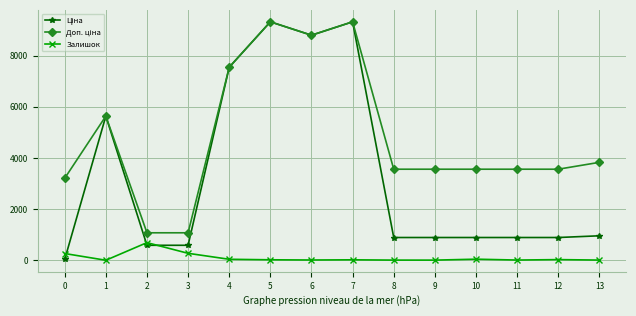

At which category does Залишок reach its first local valley?

1